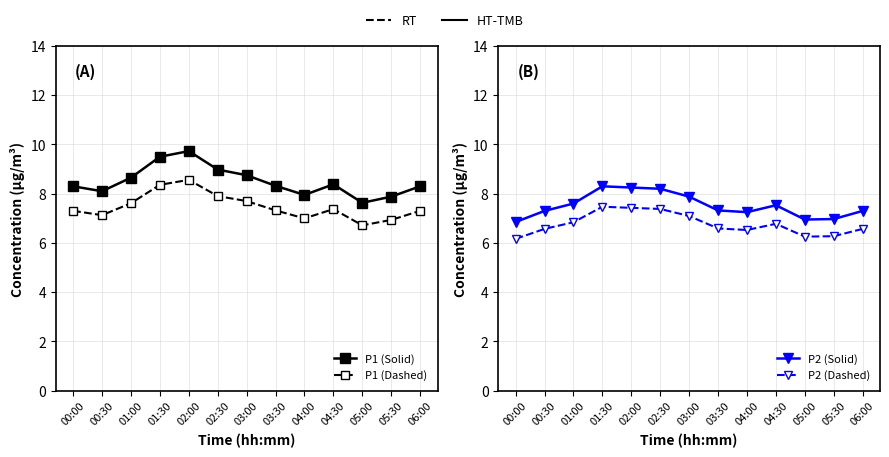

Read the P1 (Solid) value at 00:00.

8.3